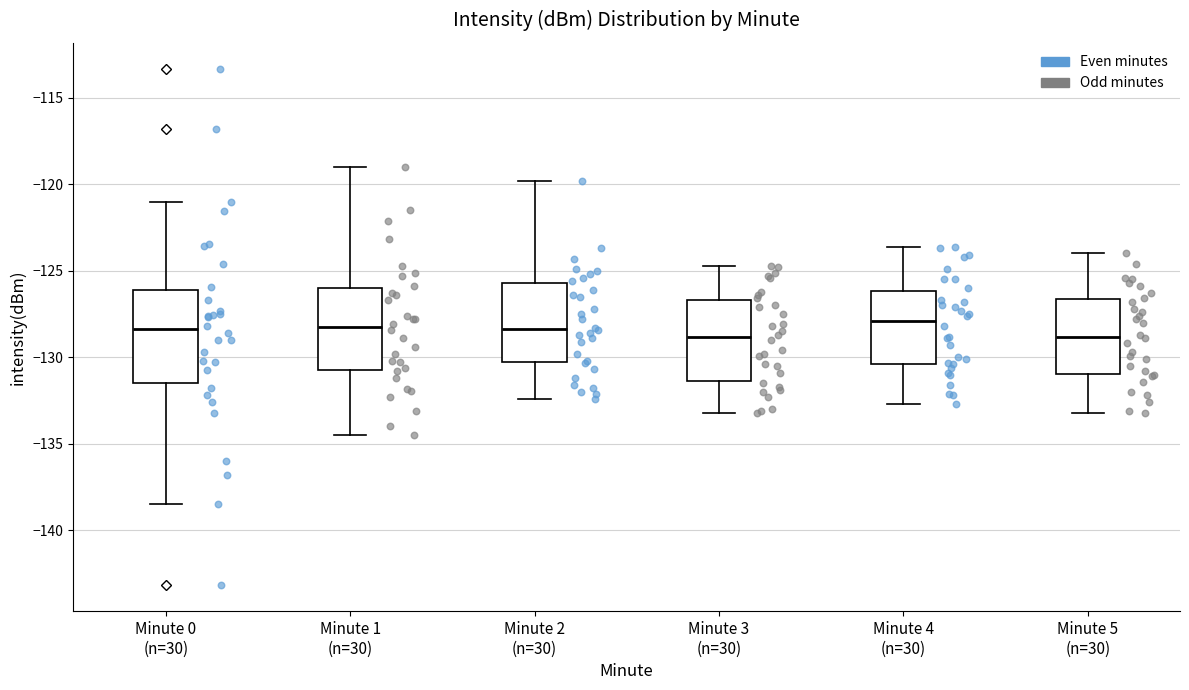

Where does the lower whisker of the box for Minute 5 (n=30) end on the y-axis? The values are not printed on the chart, so give them approximately, as read against the axis.

-133.0